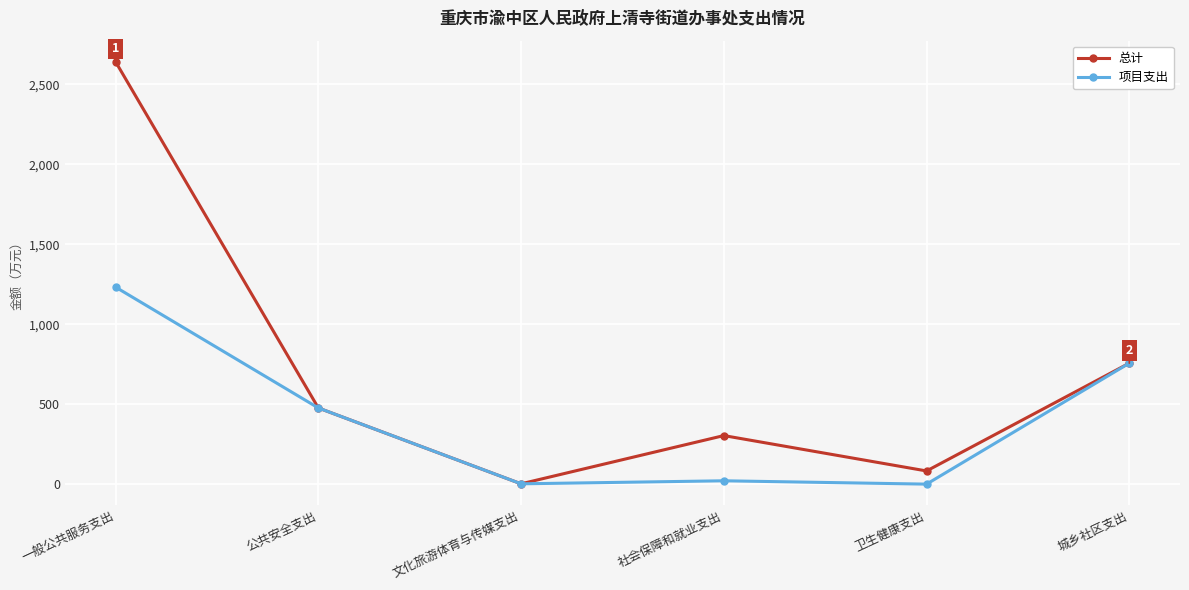

Does the chart display data point markers on the line(s)?

Yes